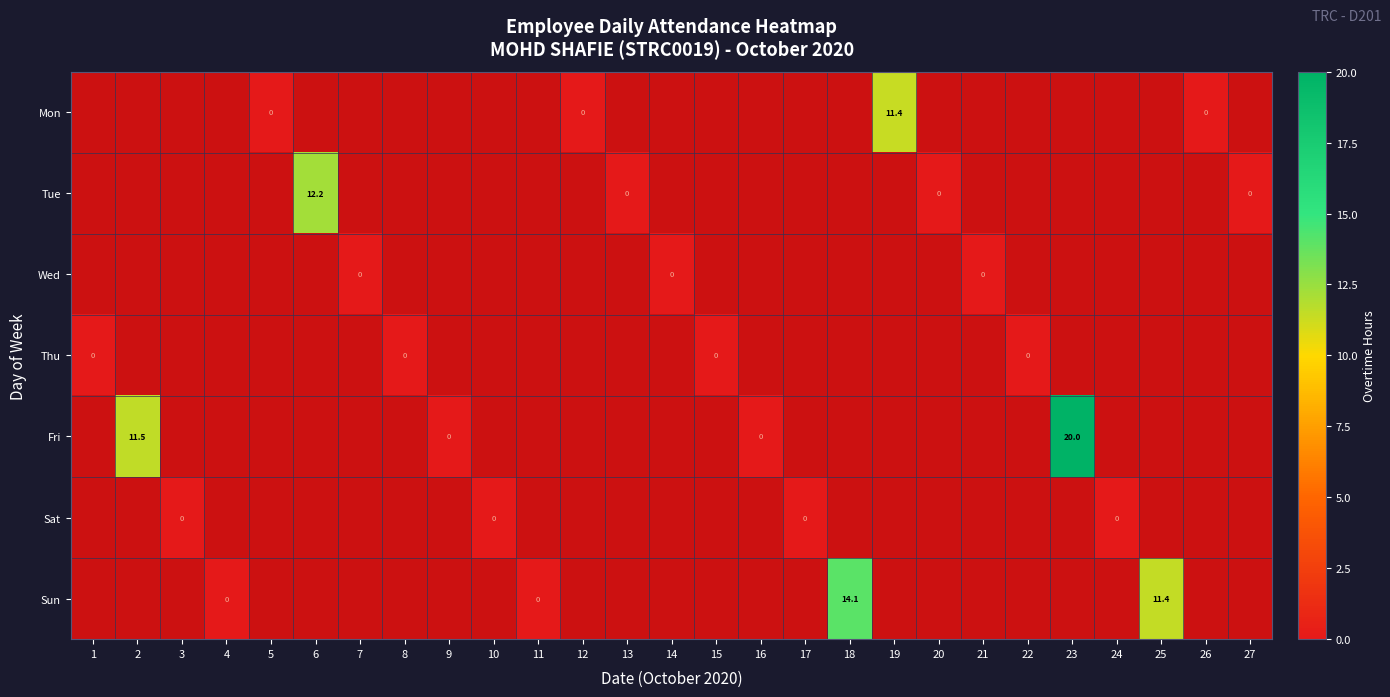

How many series are shown in this chart?

7